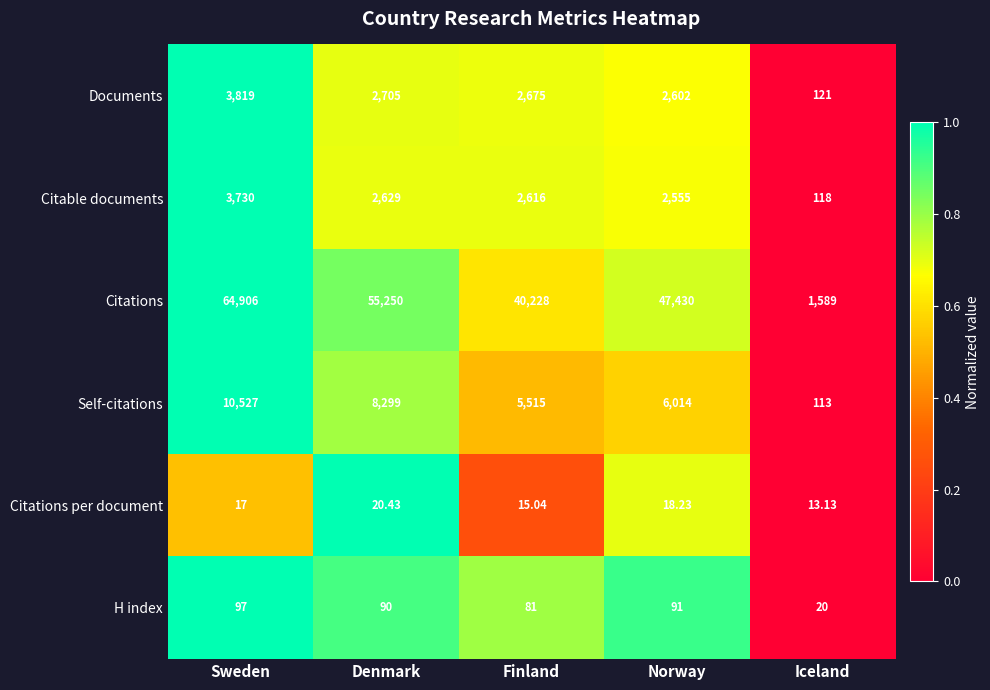

Is the value of H index at Denmark greater than the value of Citations at Finland?

No